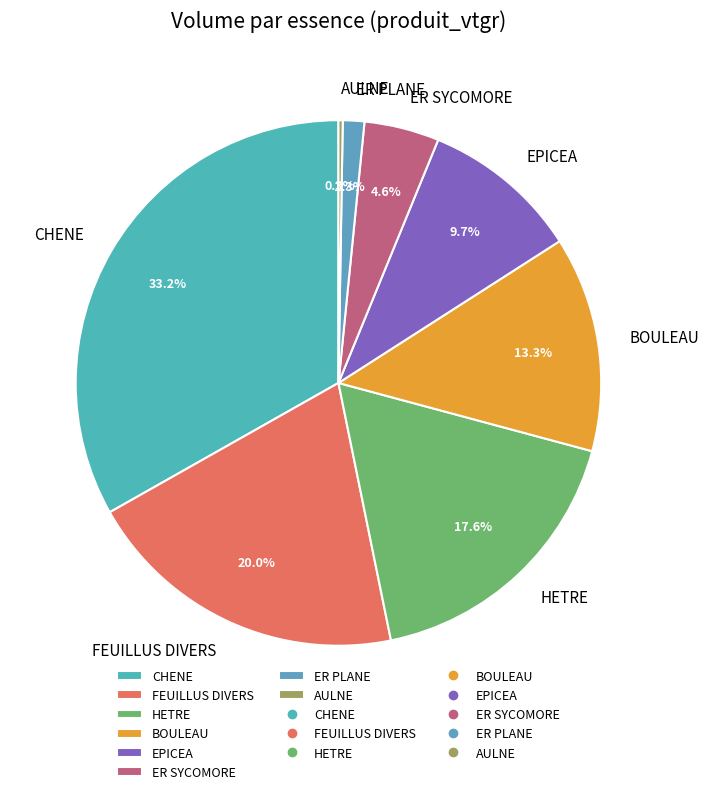

What percentage is NOT represented by HETRE?

82.4%